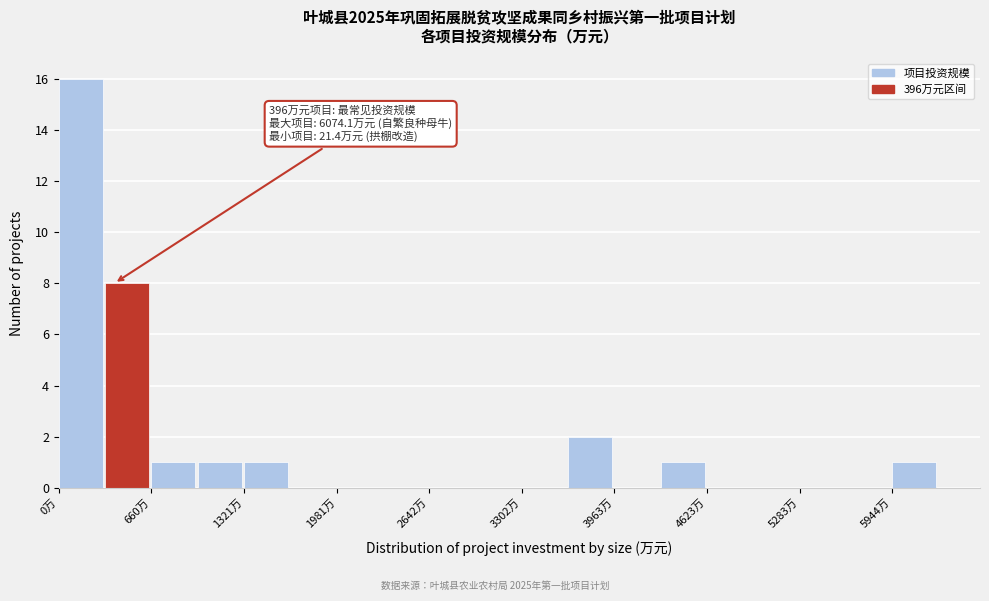

Around what value on the x-axis is the tallest bar? Give the approximate position of its centre, as read against the axis.

200